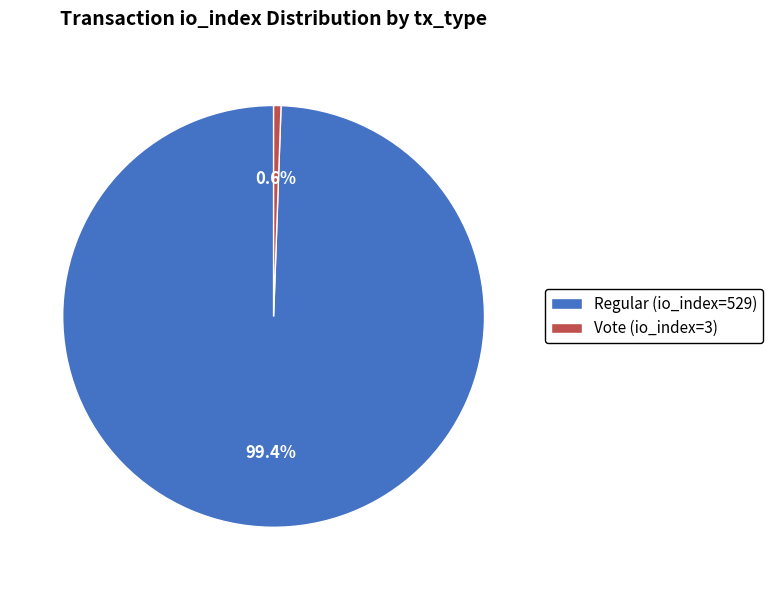

To the nearest percent, what is the difference between the largest and smallest slice percentages?

99%